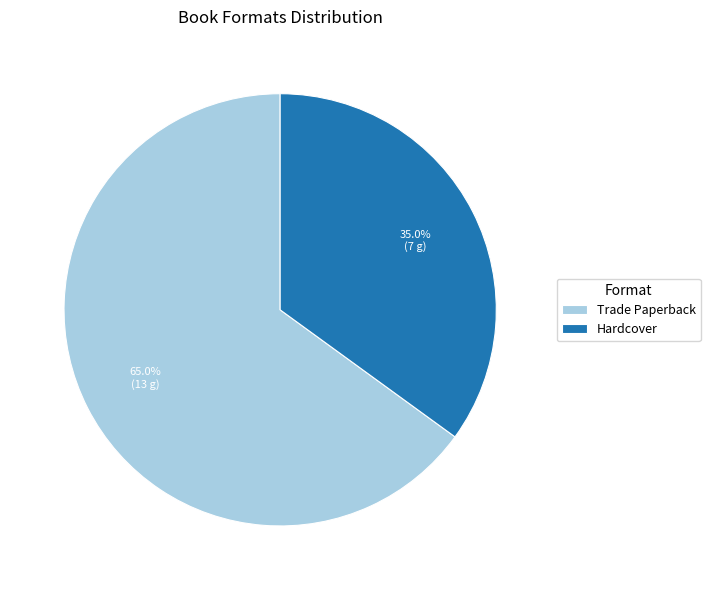

Which slice is the largest?

Trade Paperback